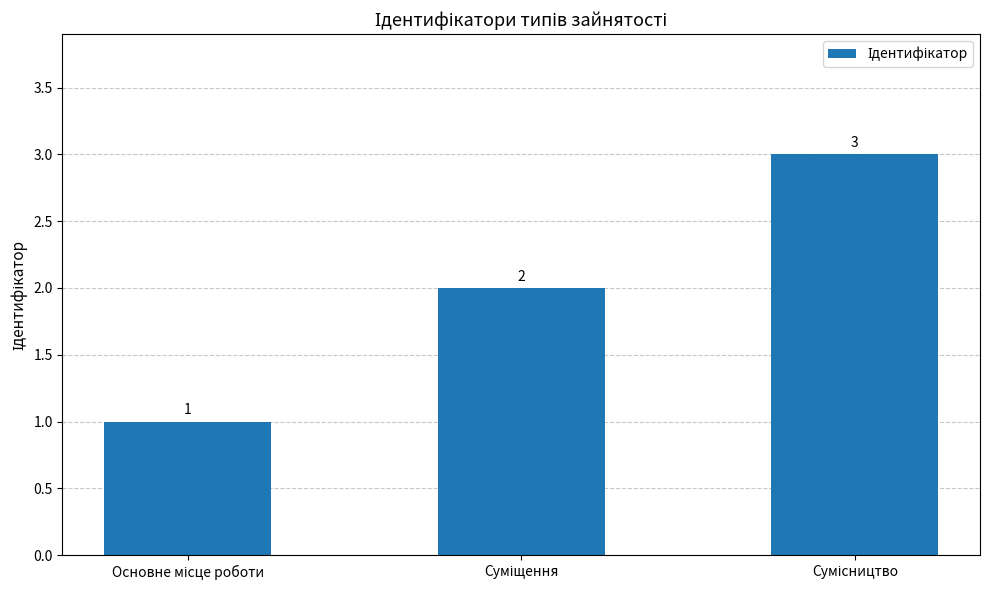

What is the sum of all values?

6